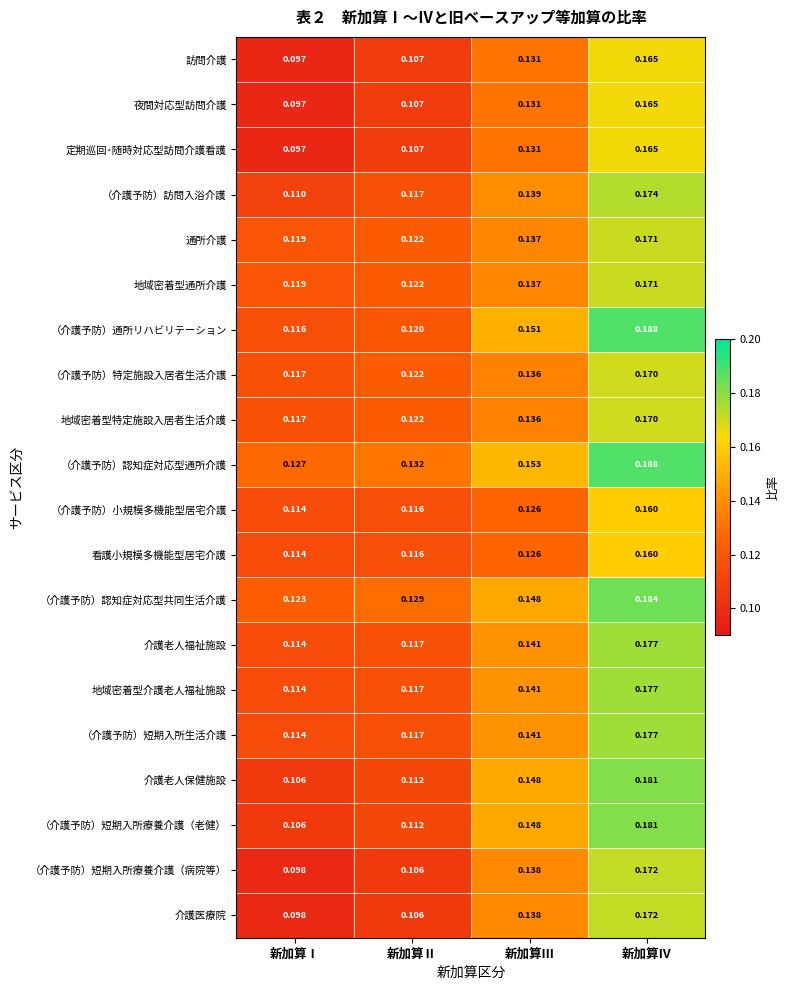

Which series has the largest total across all categories?

（介護予防）認知症対応型通所介護